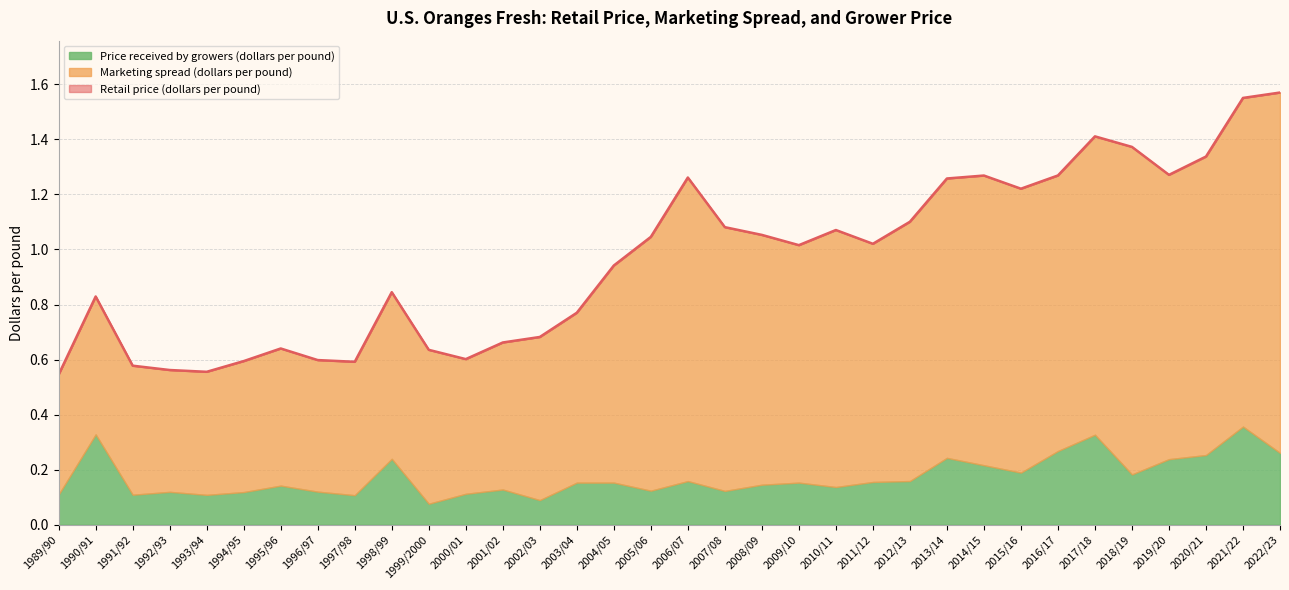

What is the sum of all Price received by growers (dollars per pound) values?

5.9